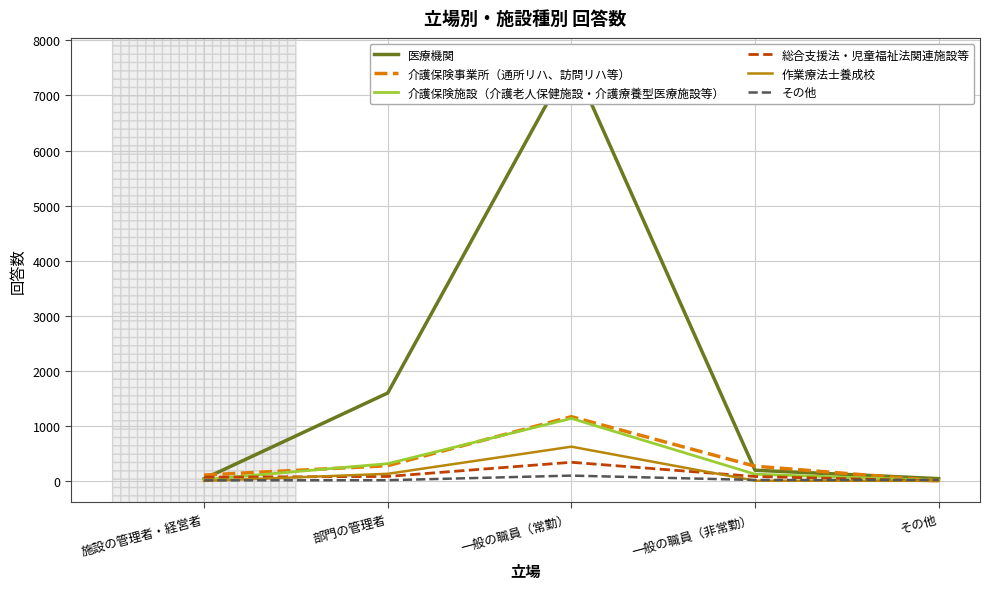

At how many categories does at least one series exceed 6583?

1